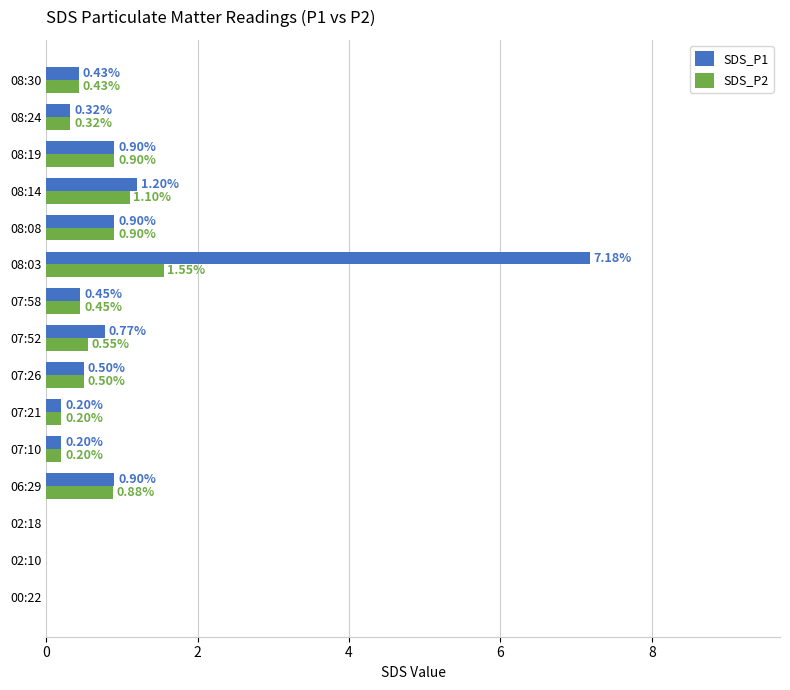

What is the sum of the SDS_P1 values at 07:10 and 07:52?

1.0